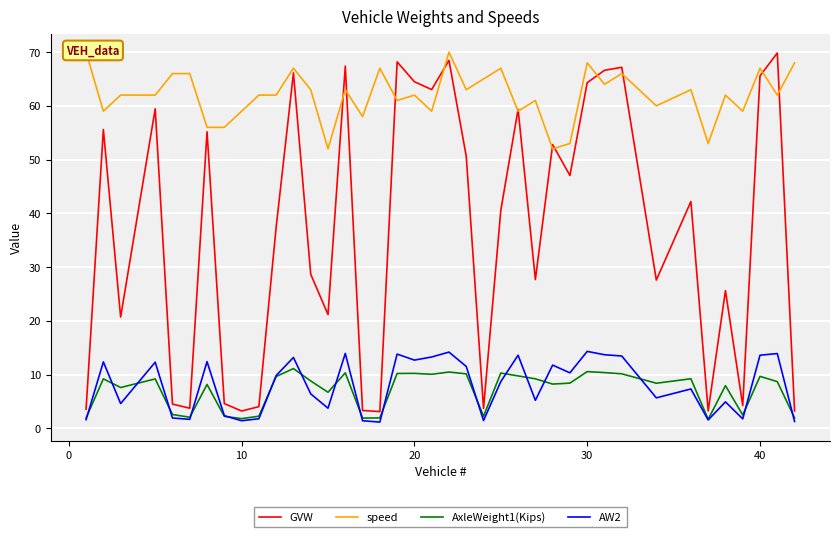

Is it true that AxleWeight1(Kips) equals 15.2 at 40?

False